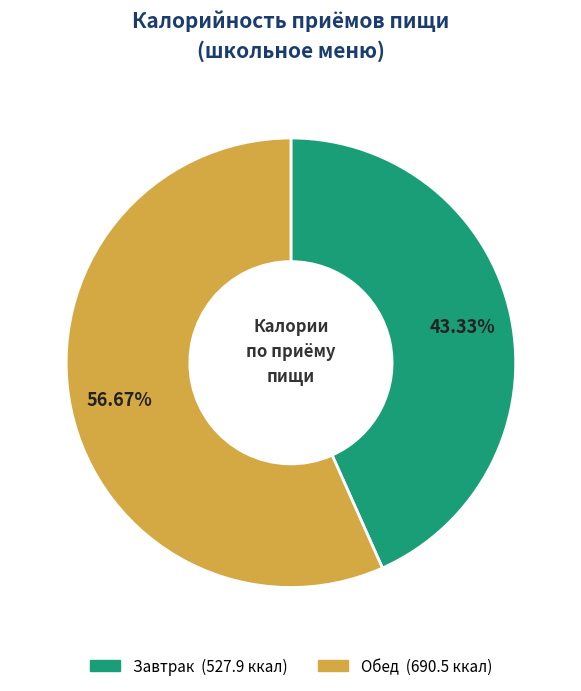

To the nearest percent, what portion does Обед represent?

57%